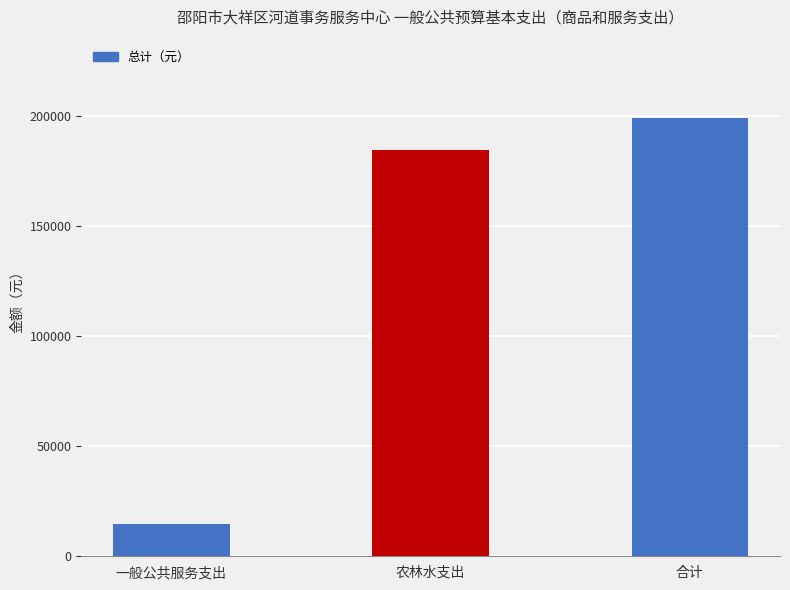

Reading left to right, transcribe all the data shown in this chart.

14476.8	184476.8	198953.6